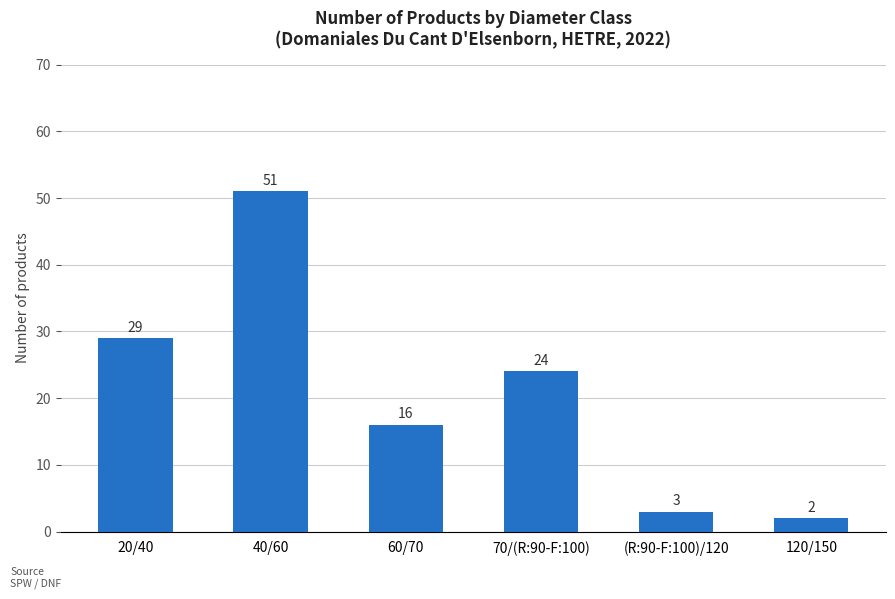

Is it true that the value at 60/70 is 24?

False